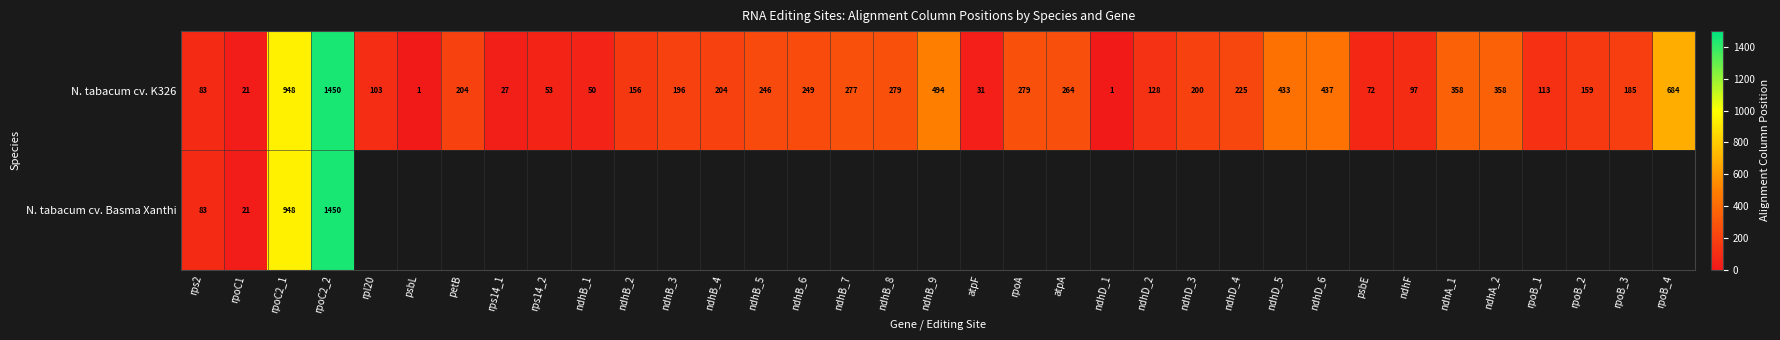

True or false: N. tabacum cv. K326 has a value of 246 at ndhB_5.

True